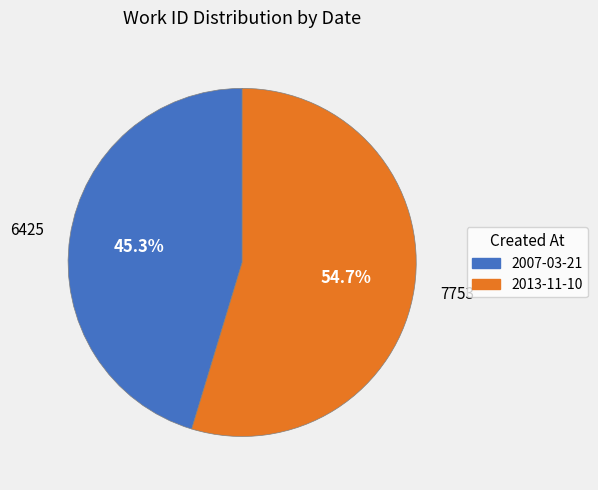

Which category has the smallest portion of the pie?

2007-03-21